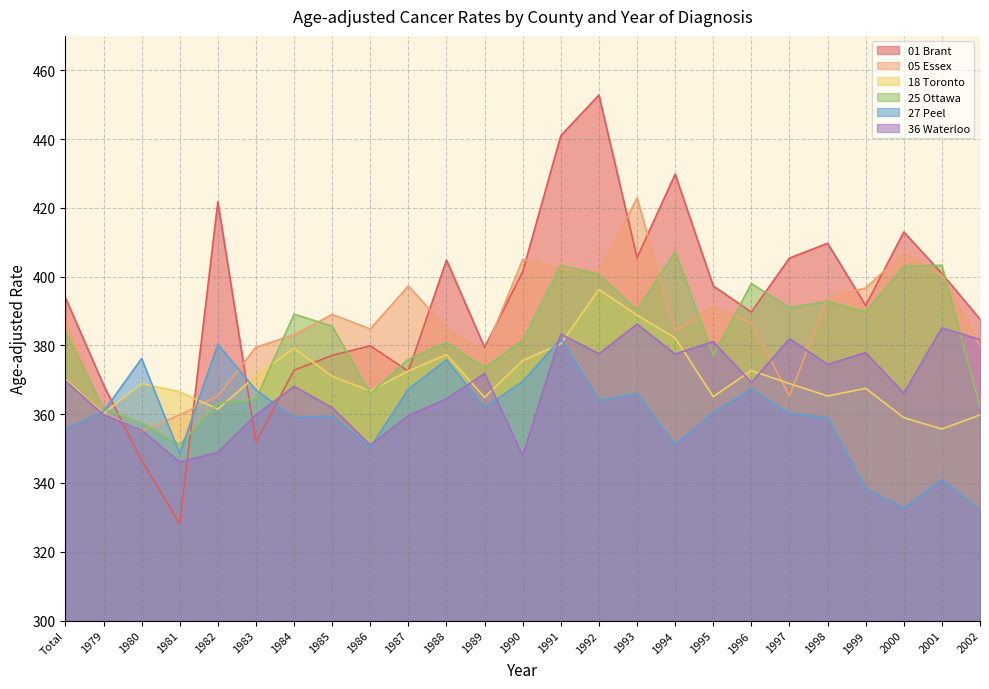

Which series has the largest total across all categories?

01 Brant